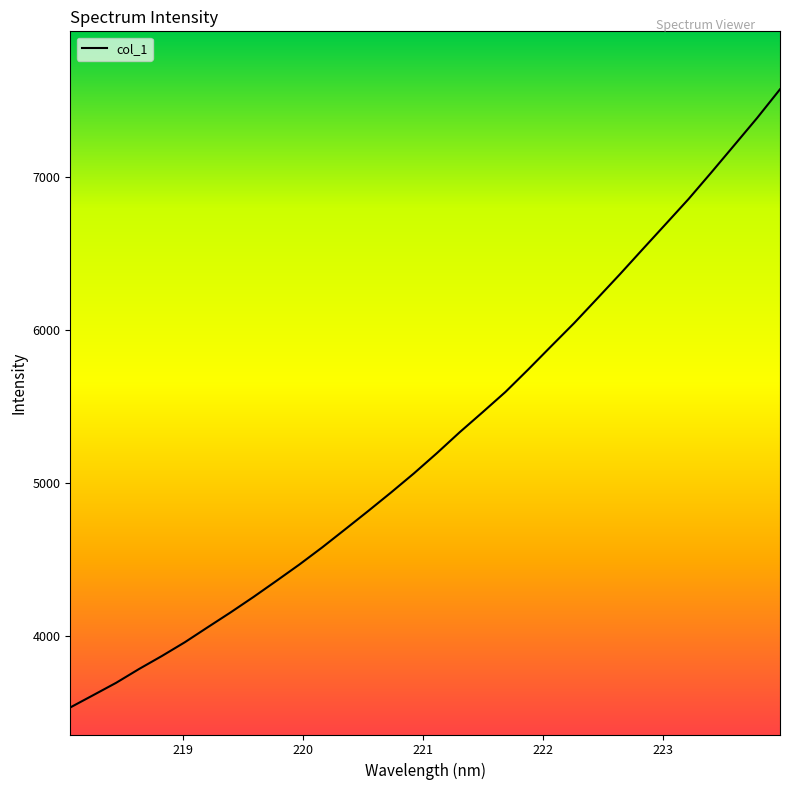

What is the maximum value shown in the chart?

7575.0